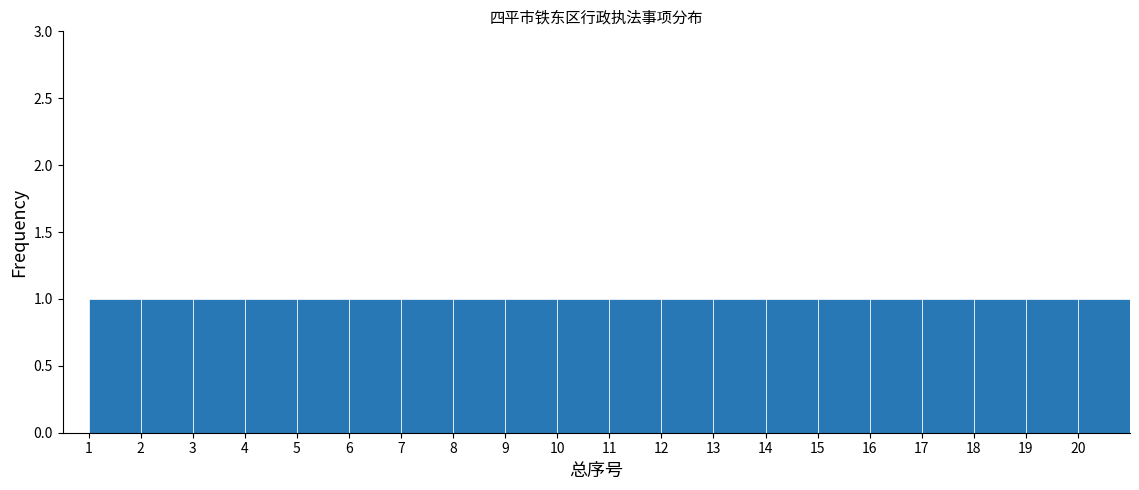

Reading left to right, transcribe this chart: for each bar, give the range it covers on the x-axis and its height. The values are not printed on the chart, so give them approximately, as read against the axis.

1 to 2: 1
2 to 3: 1
3 to 4: 1
4 to 5: 1
5 to 6: 1
6 to 7: 1
7 to 8: 1
8 to 9: 1
9 to 10: 1
10 to 11: 1
11 to 12: 1
12 to 13: 1
13 to 14: 1
14 to 15: 1
15 to 16: 1
16 to 17: 1
17 to 18: 1
18 to 19: 1
19 to 20: 1
20 to 21: 1